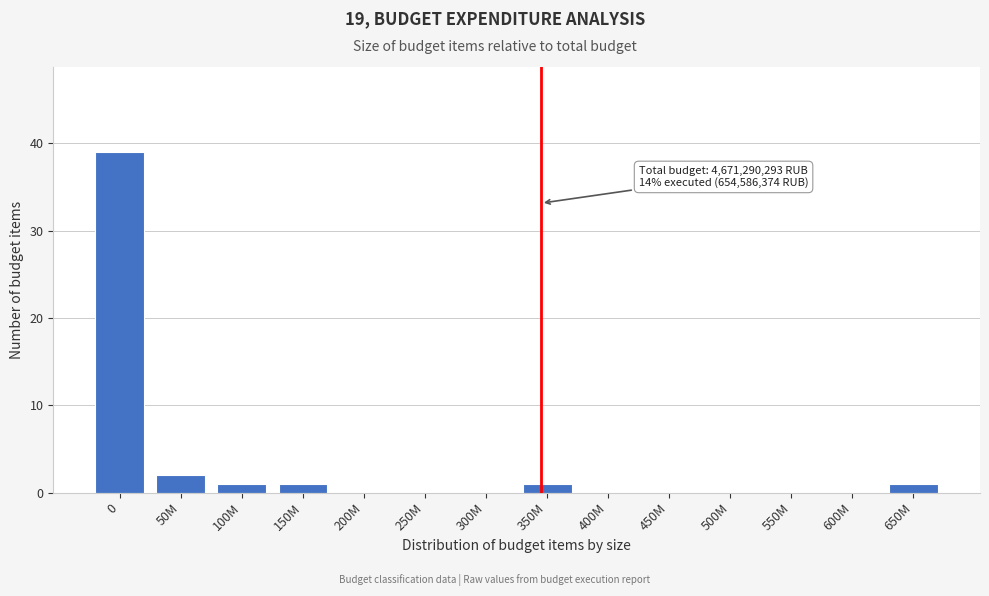

Reading left to right, extract all data points from this chart.

0=39	50M=2	100M=1	150M=1	200M=0	250M=0	300M=0	350M=1	400M=0	450M=0	500M=0	550M=0	600M=0	650M=1